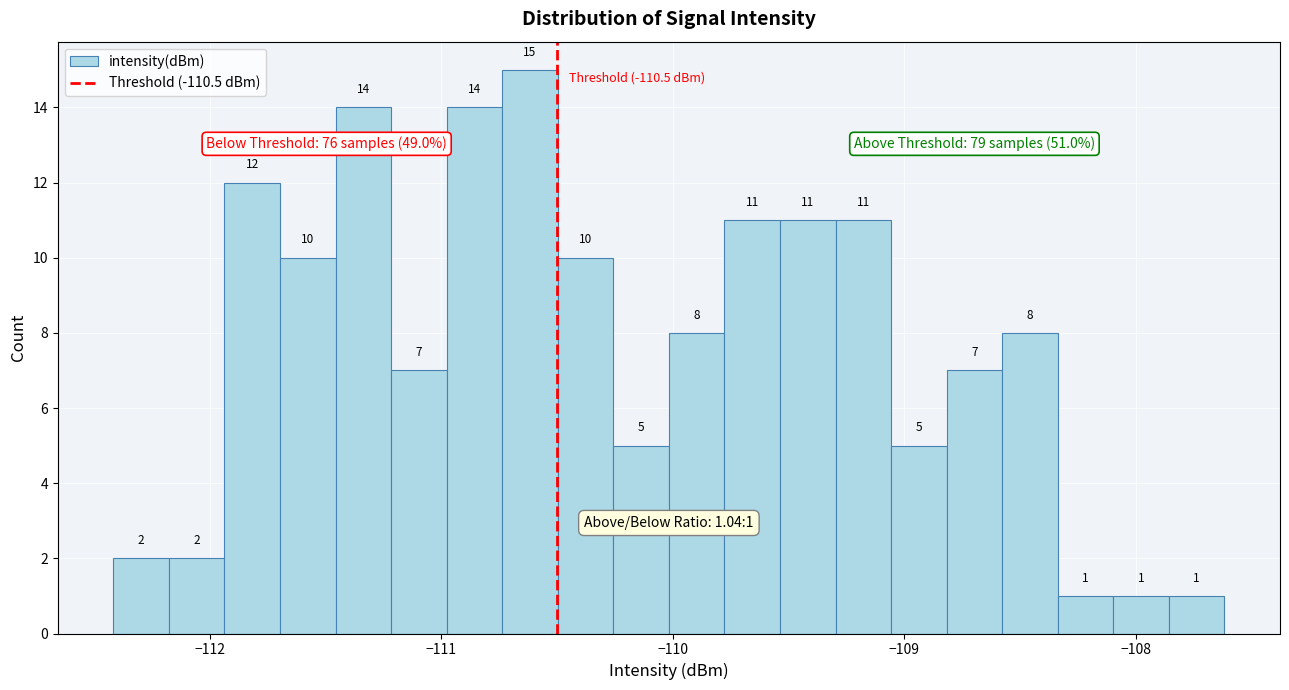

Read against the x-axis, roughly where is the centre of the tallest bar?

-110.6